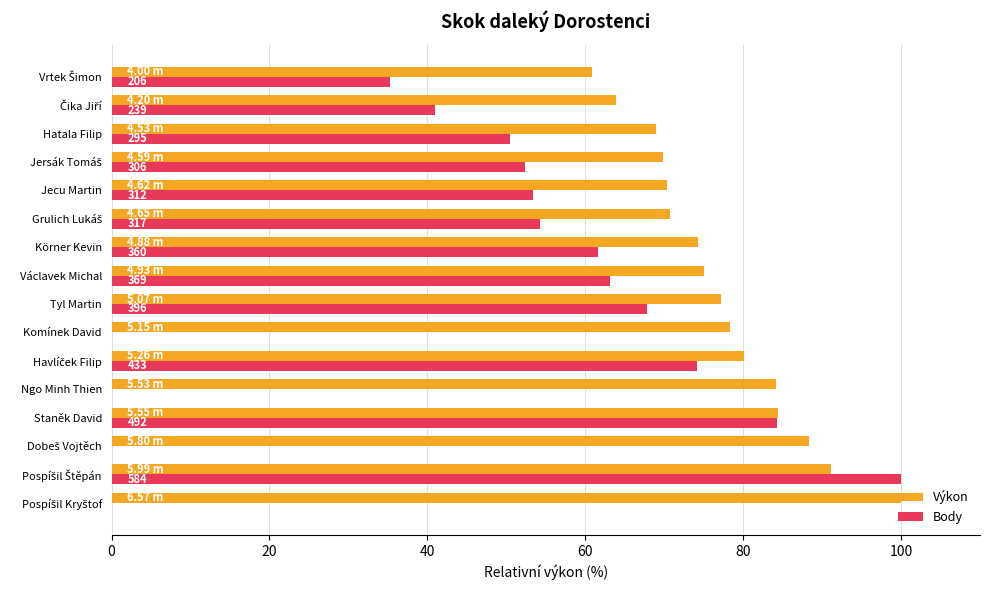

Which series has the largest total across all categories?

Výkon